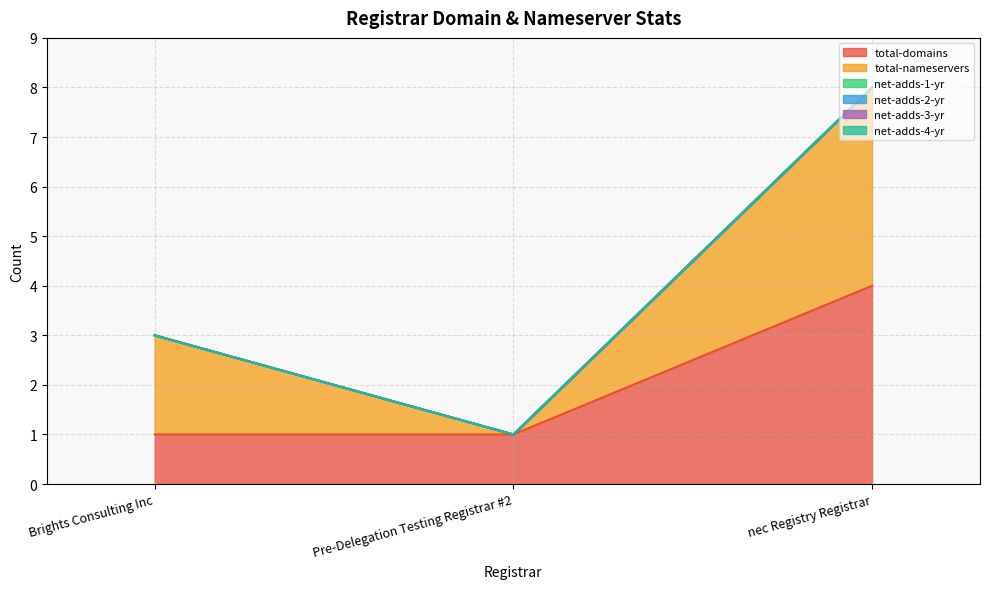

The value of net-adds-3-yr at Pre-Delegation Testing Registrar #2 is 0. True or false?

True